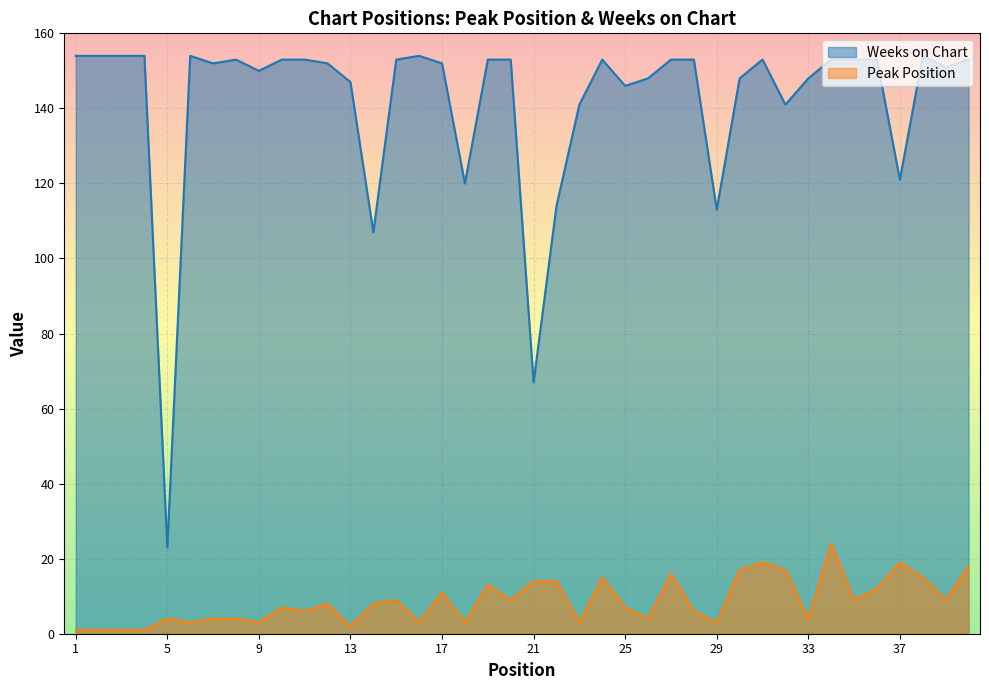

Rank the categories by Weeks on Chart value from highest to lowest.

1, 2, 3, 4, 6, 16, 38, 8, 10, 11, 15, 19, 20, 24, 27, 28, 31, 34, 35, 36, 40, 7, 12, 17, 39, 9, 26, 30, 33, 13, 25, 23, 32, 37, 18, 22, 29, 14, 21, 5